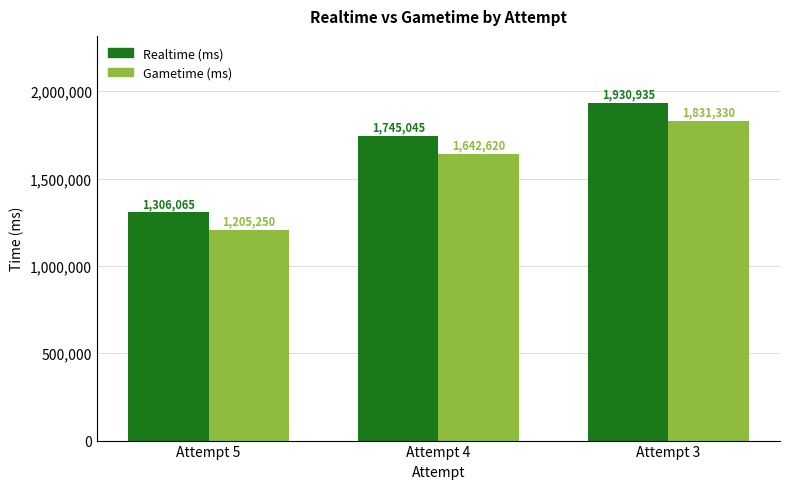

At how many categories does at least one series exceed 1237153?

3